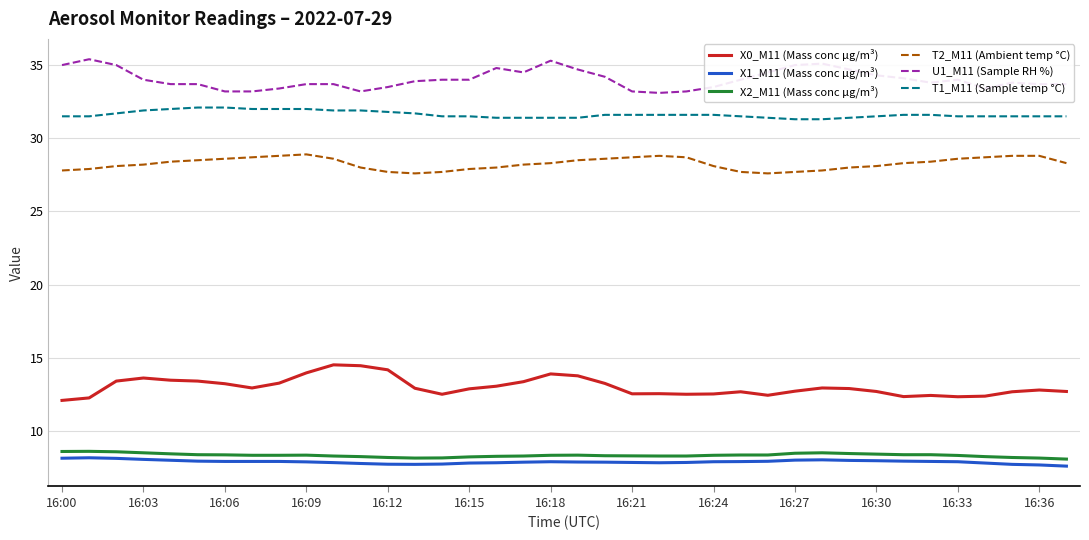

What is the difference between the maximum and minimum values in the T1_M11 (Sample temp °C) series?

0.8